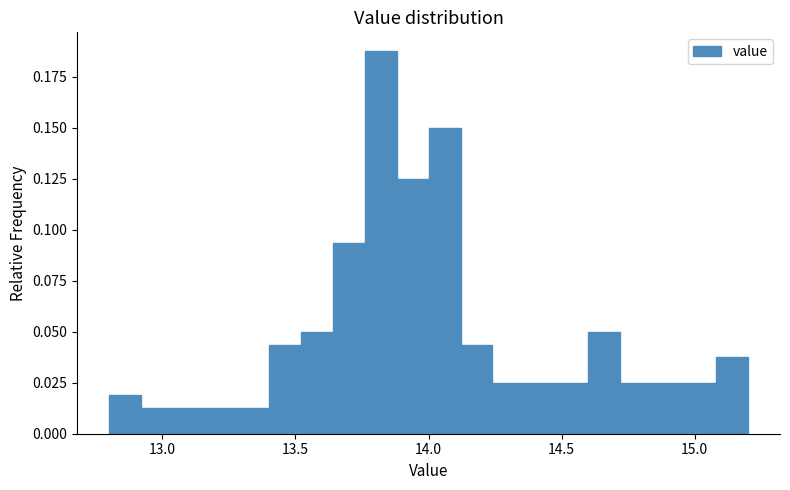

Around what value on the x-axis is the tallest bar? Give the approximate position of its centre, as read against the axis.

13.80